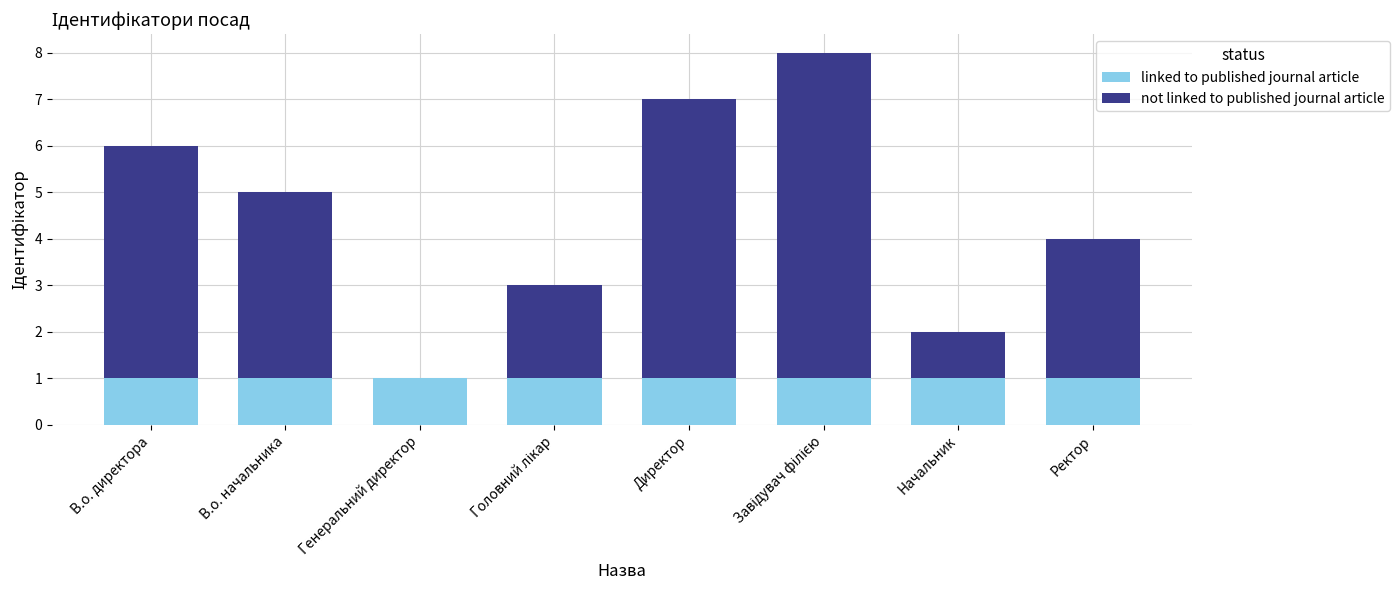

What is the total value across all series at В.о. начальника?

5